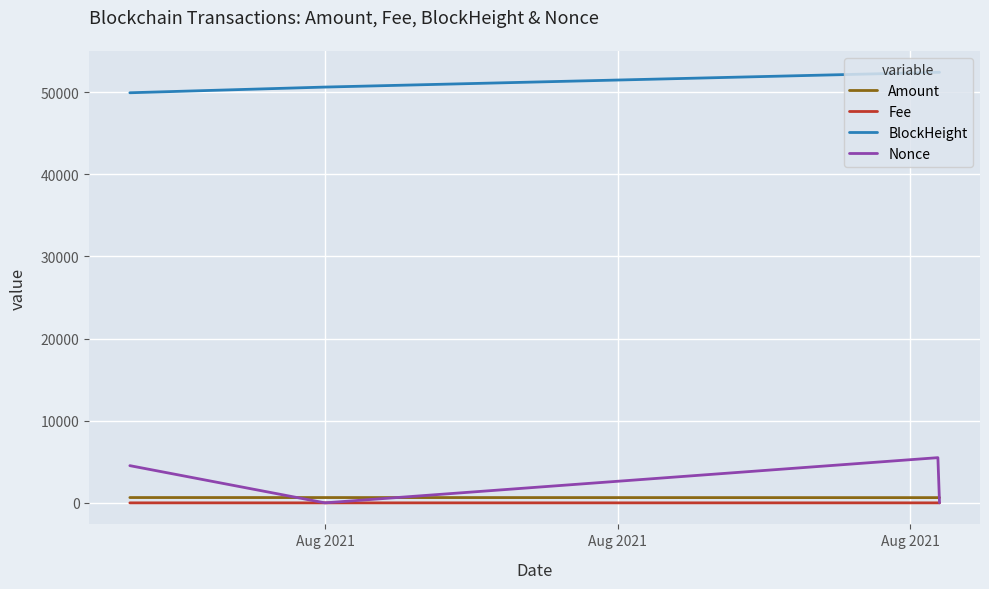

How many distinct data groups are displayed?

4